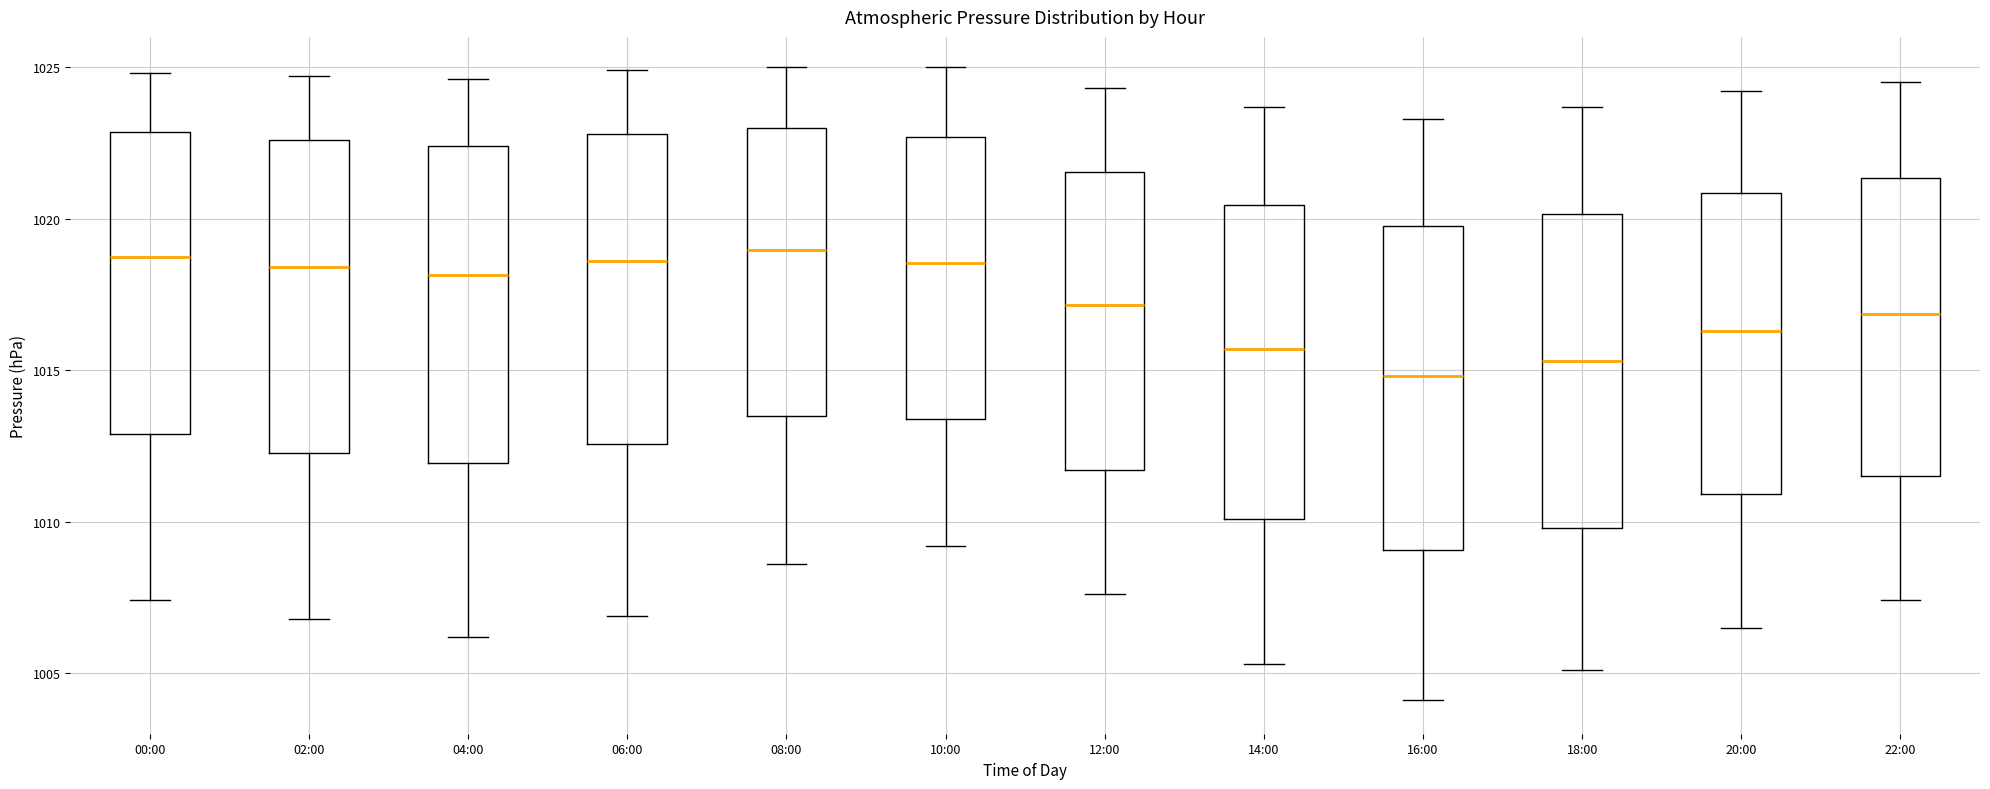

Reading left to right, transcribe this box plot: for each box, give where its median line is, the range the box spans, and where its two whiskers end, as read against the y-axis. The values are not printed on the chart, so give them approximately, as read against the axis.

00:00: median 1019.0, box 1013.0 to 1023.0, whiskers 1007.5 to 1025.0
02:00: median 1018.5, box 1012.5 to 1022.5, whiskers 1007.0 to 1024.5
04:00: median 1018.0, box 1012.0 to 1022.5, whiskers 1006.0 to 1024.5
06:00: median 1018.5, box 1012.5 to 1023.0, whiskers 1007.0 to 1025.0
08:00: median 1019.0, box 1013.5 to 1023.0, whiskers 1008.5 to 1025.0
10:00: median 1018.5, box 1013.5 to 1022.5, whiskers 1009.0 to 1025.0
12:00: median 1017.0, box 1011.5 to 1021.5, whiskers 1007.5 to 1024.5
14:00: median 1015.5, box 1010.0 to 1020.5, whiskers 1005.5 to 1023.5
16:00: median 1015.0, box 1009.0 to 1020.0, whiskers 1004.0 to 1023.5
18:00: median 1015.5, box 1010.0 to 1020.0, whiskers 1005.0 to 1023.5
20:00: median 1016.5, box 1011.0 to 1021.0, whiskers 1006.5 to 1024.0
22:00: median 1017.0, box 1011.5 to 1021.5, whiskers 1007.5 to 1024.5